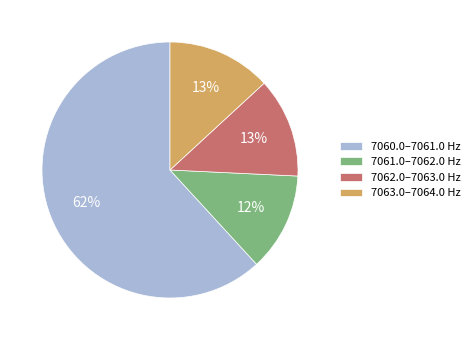

Which category has the biggest portion of the pie?

7060.0–7061.0 Hz